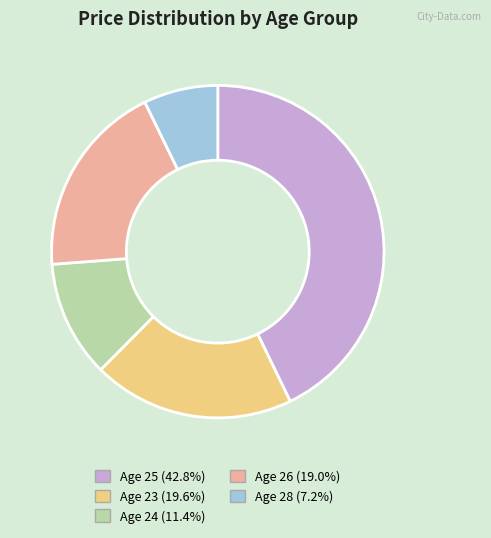

Is the sum of Age 28 (7.2%) and Age 24 (11.4%) greater than half?

No